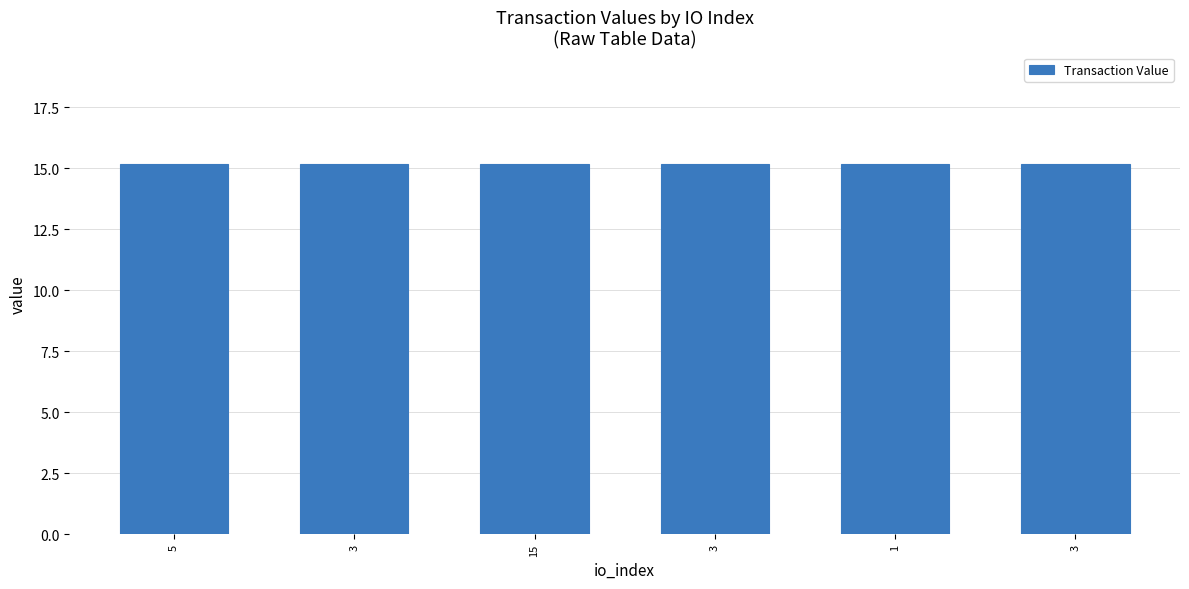

Reading right to left, list all the values displayed in this chart.

15.2	15.2	15.2	15.2	15.2	15.2